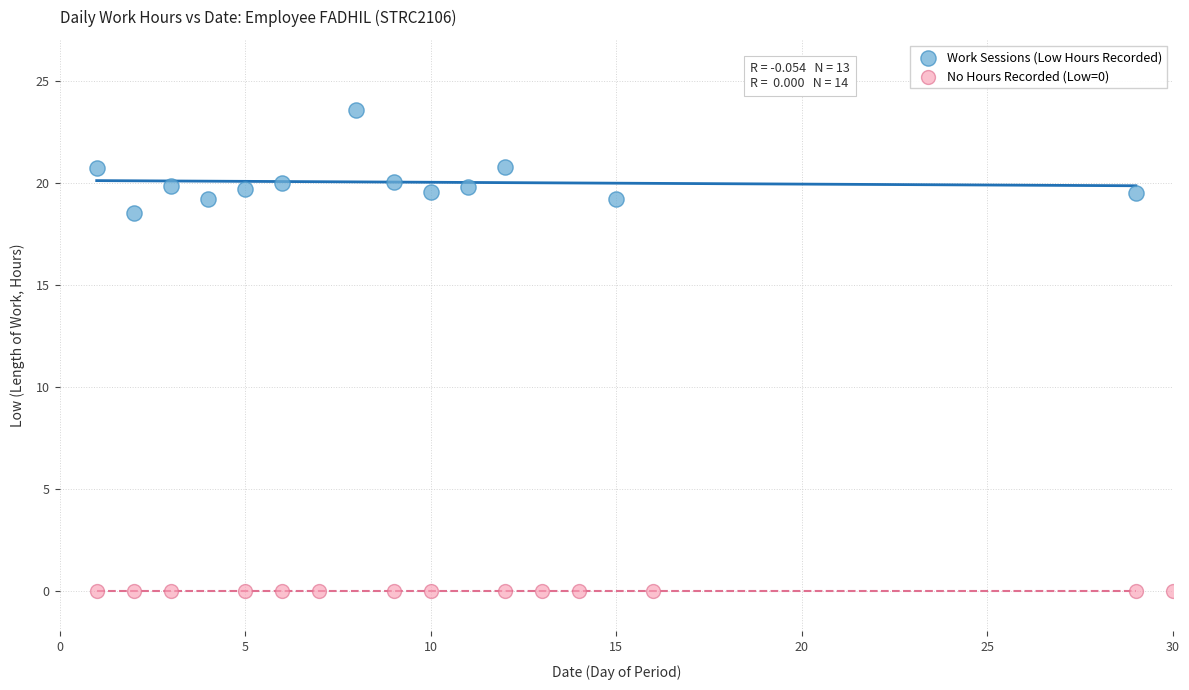

Which series contains the highest Y value?

Work Sessions (Low Hours Recorded)